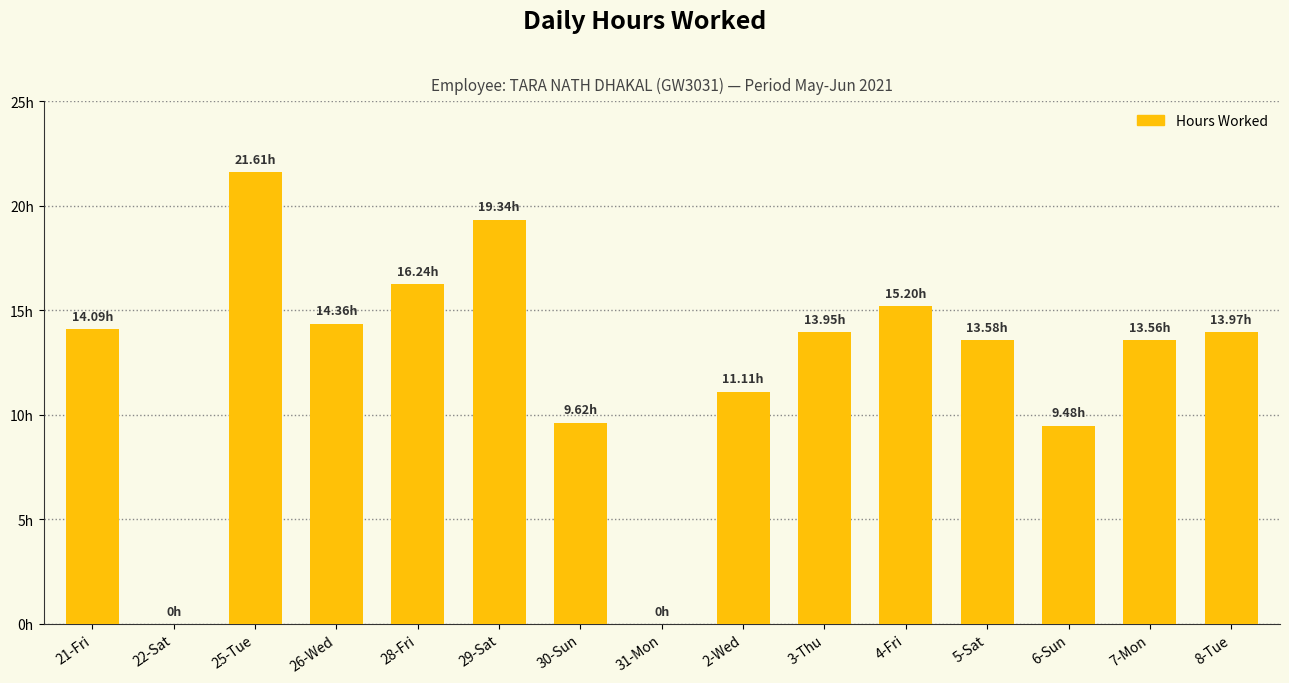

What is the label of the 11th bar from the right?

28-Fri